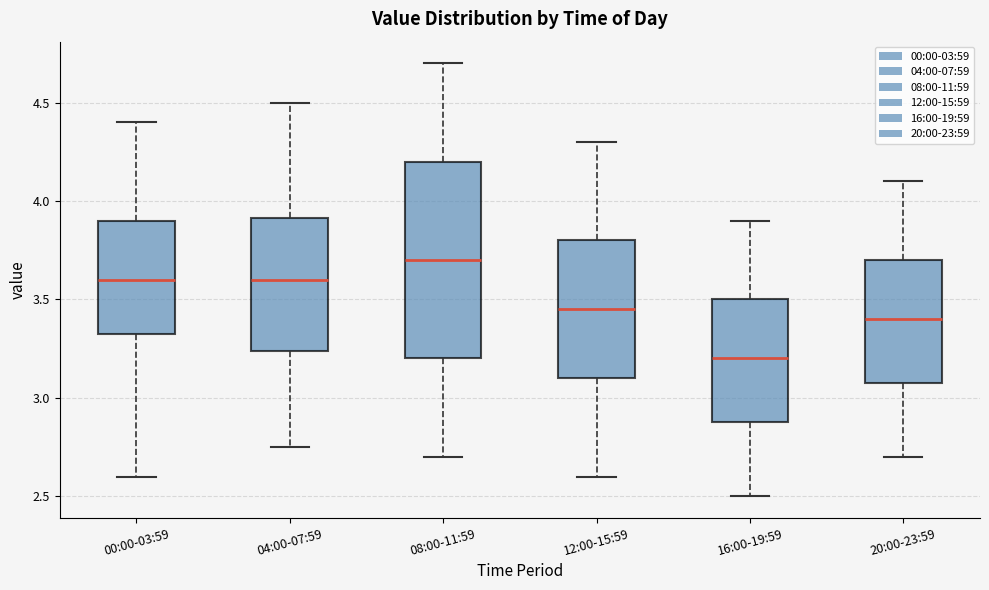

Comparing the boxes themselves (not the whiskers), which one is the tallest?

08:00-11:59